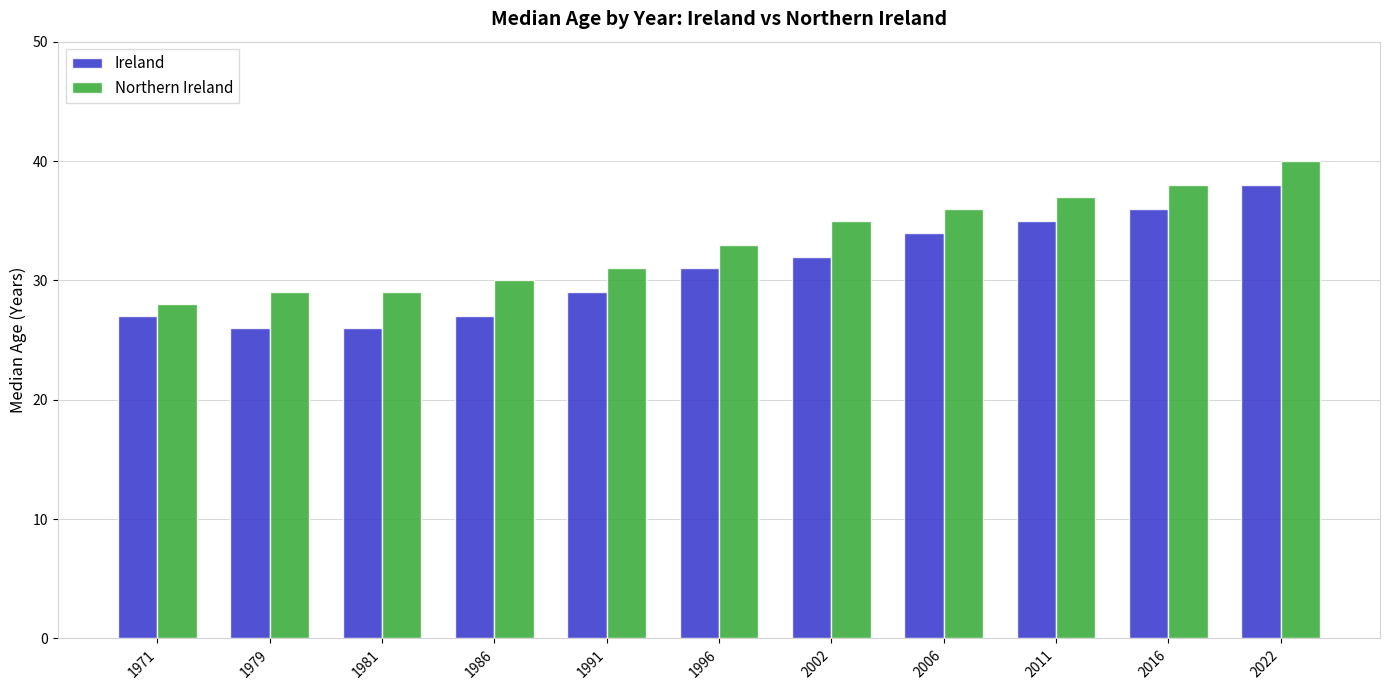

Is the value of Northern Ireland at 1981 greater than the value of Ireland at 2006?

No